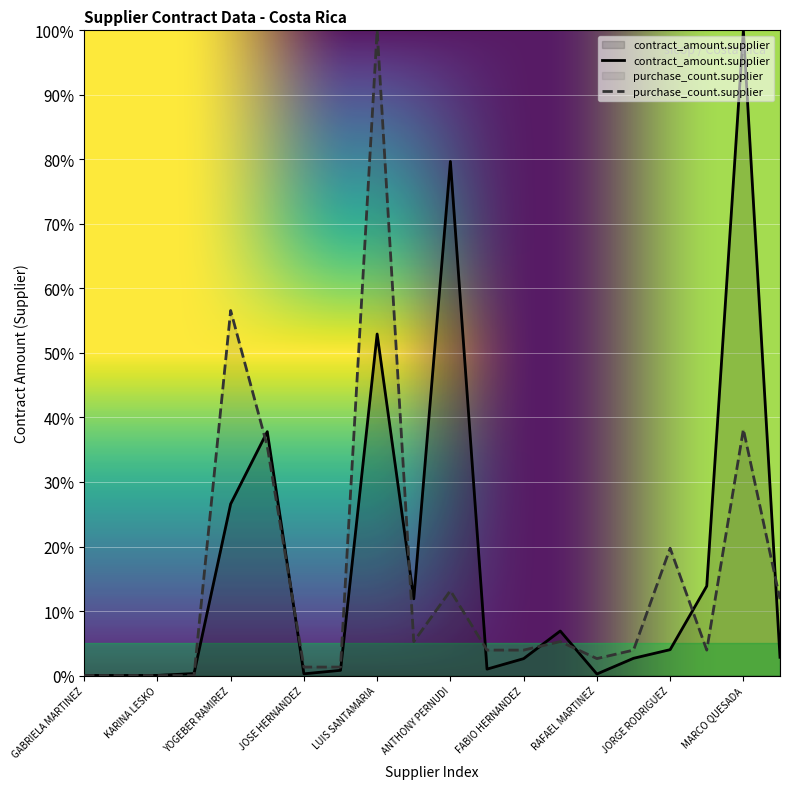

What is the total value across all series at CARLOS ARAYA?

0.2